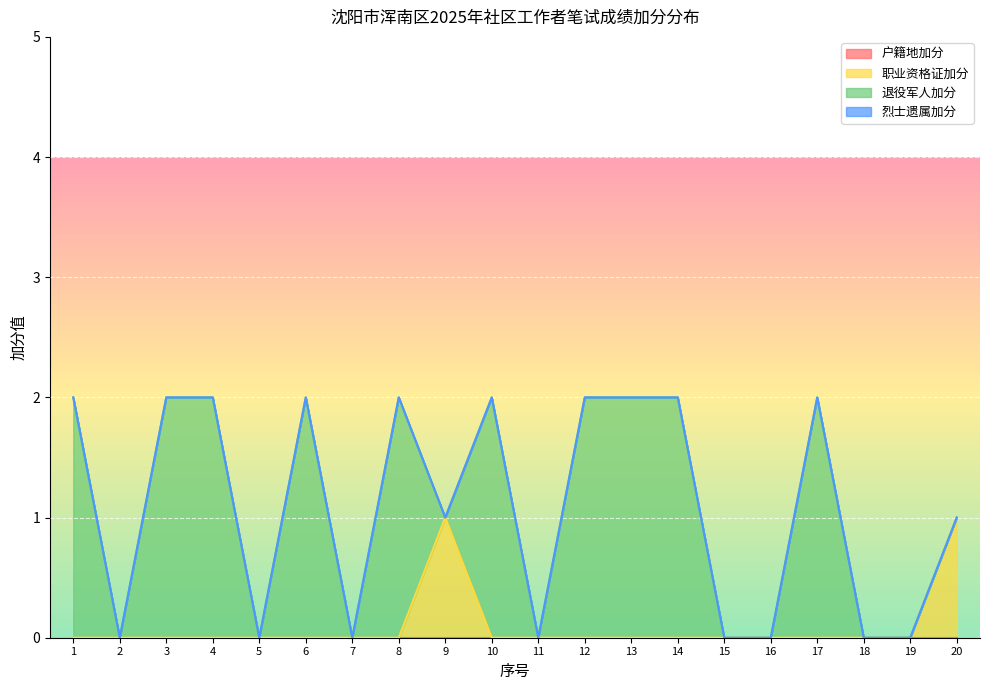

Count the number of categories in the chart.

20